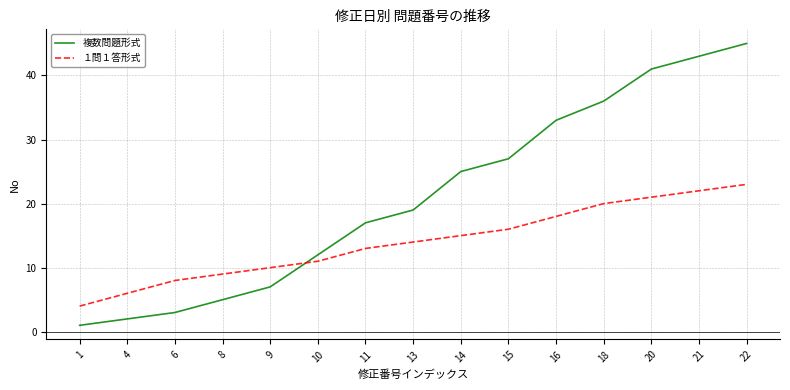

Where is １問１答形式 nearest to the value 13?

11